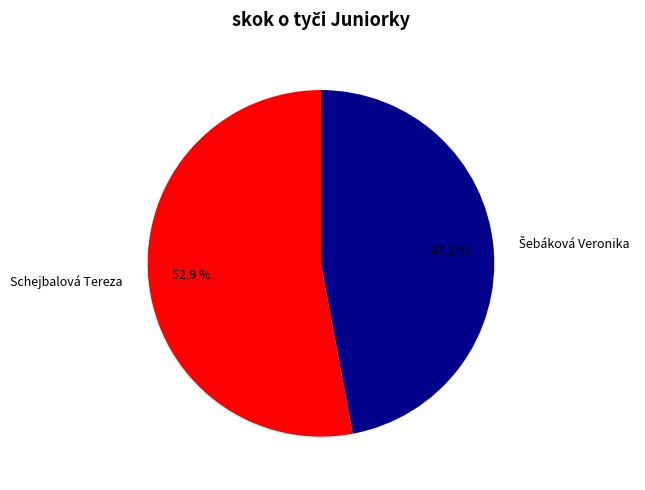

To the nearest percent, what portion does Schejbalová Tereza represent?

53%